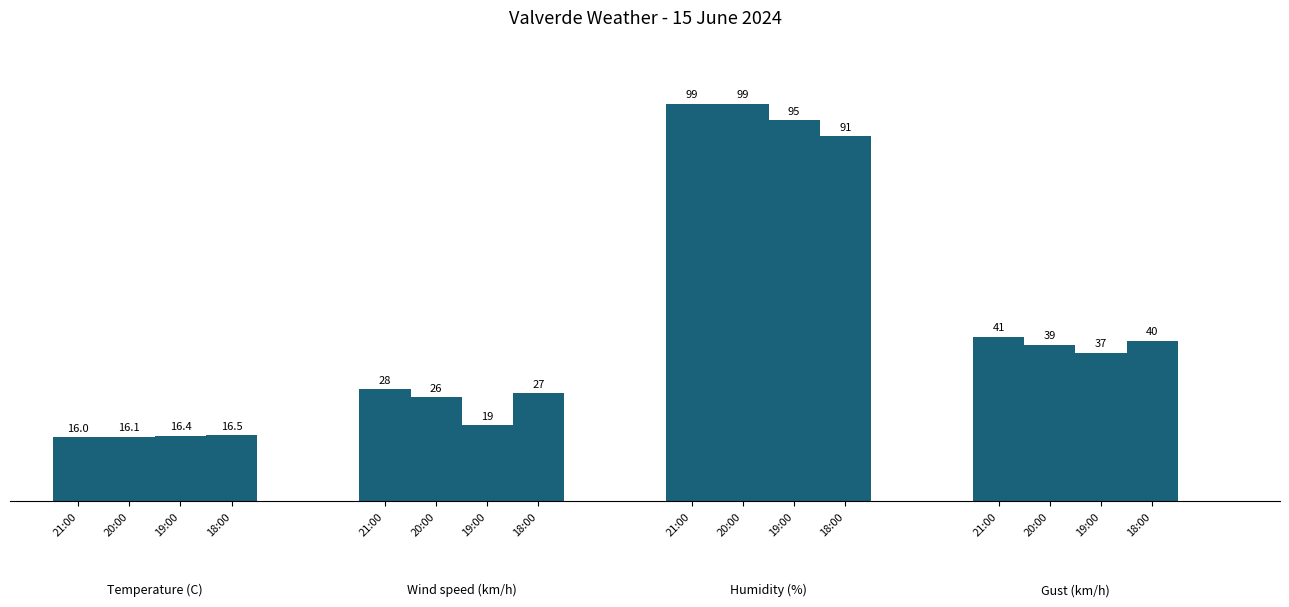

How many data points does each series have?

4